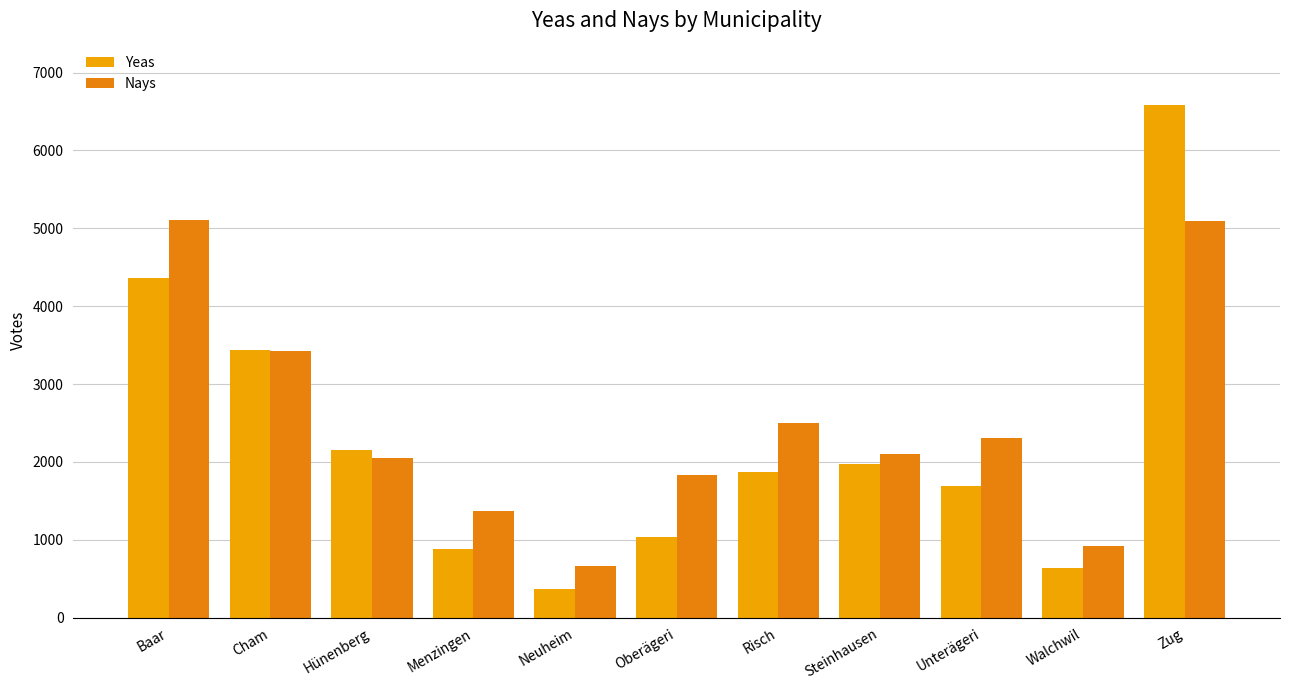

How many series are shown in this chart?

2